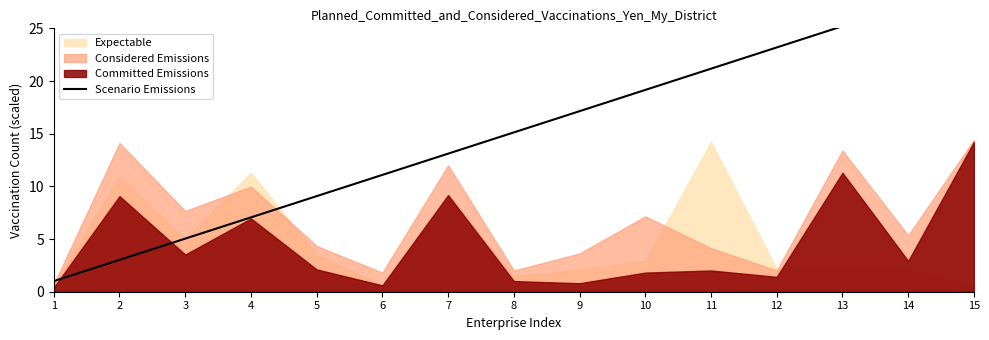

How many data points are less than 15?

7